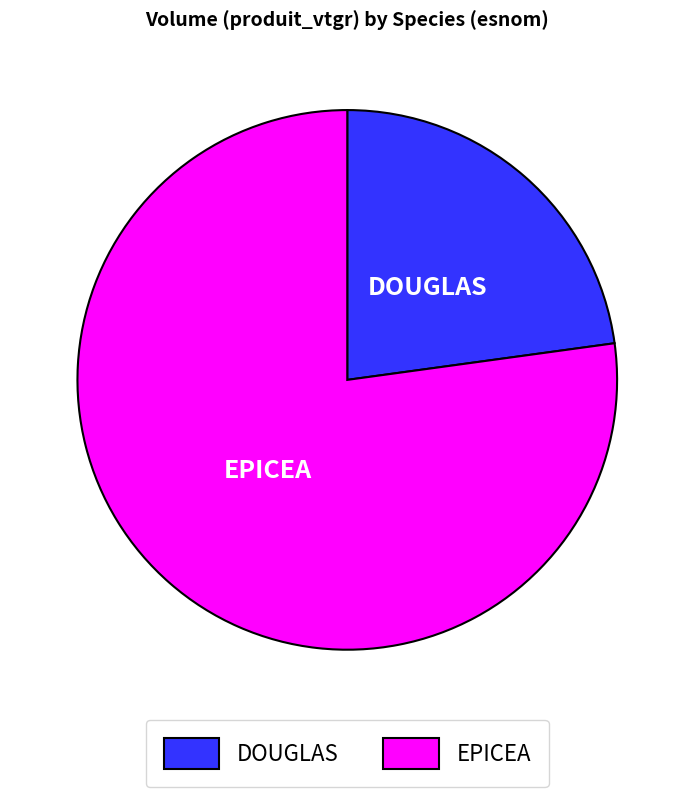

Does EPICEA account for over 50% of the chart?

Yes